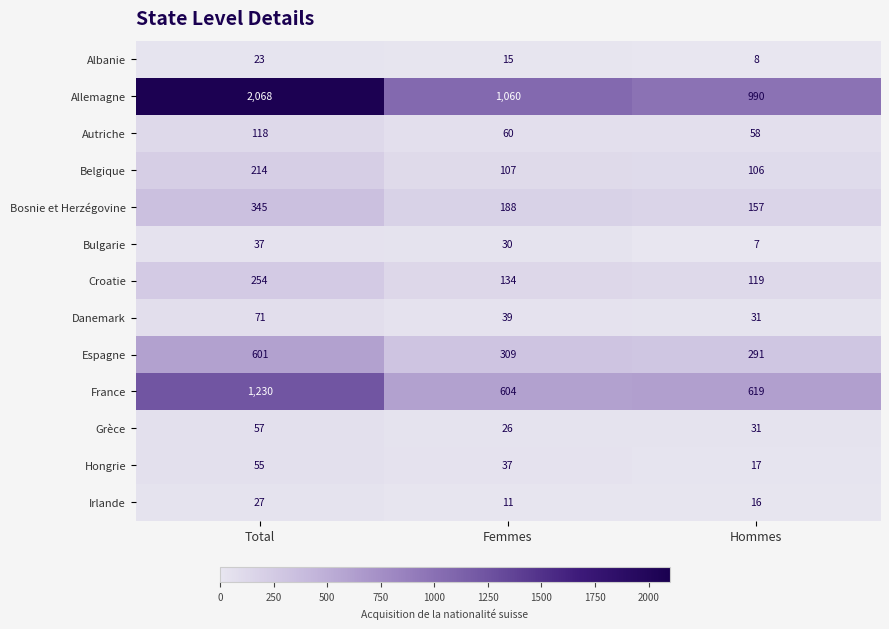

Where does the Autriche series first go above 60?

Total